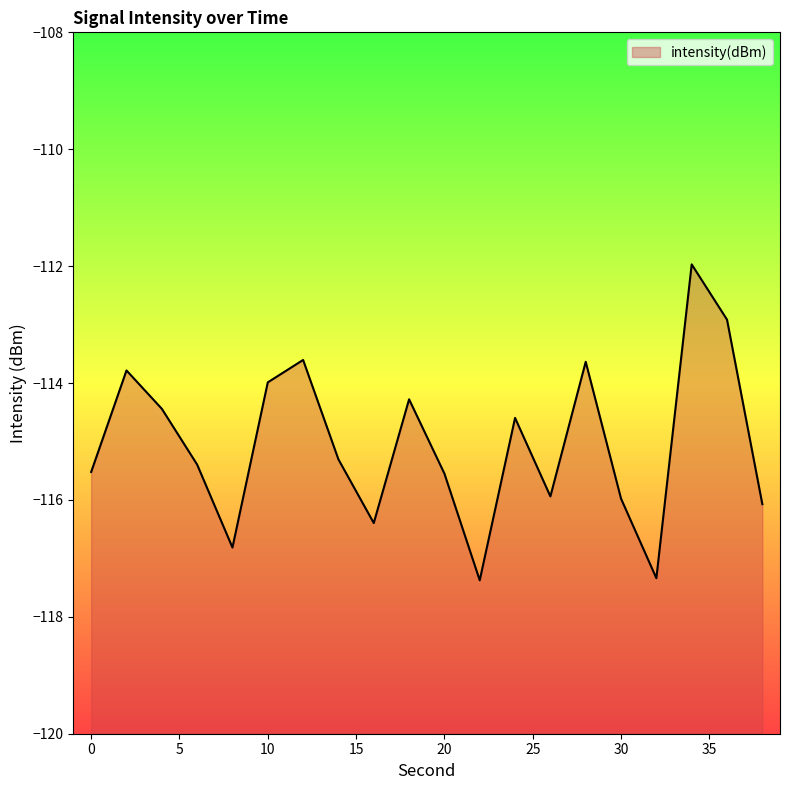

What is the difference between the maximum and second lowest values?

5.4